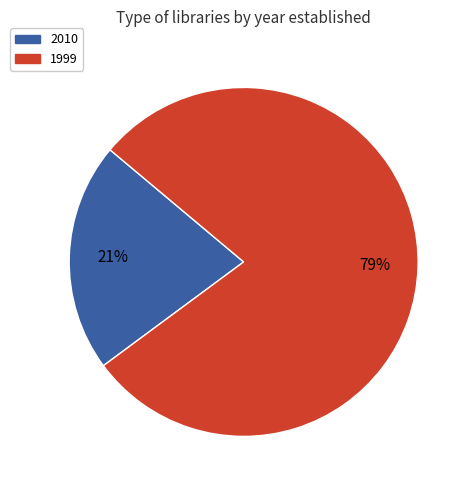

Count the number of slices in the pie.

2